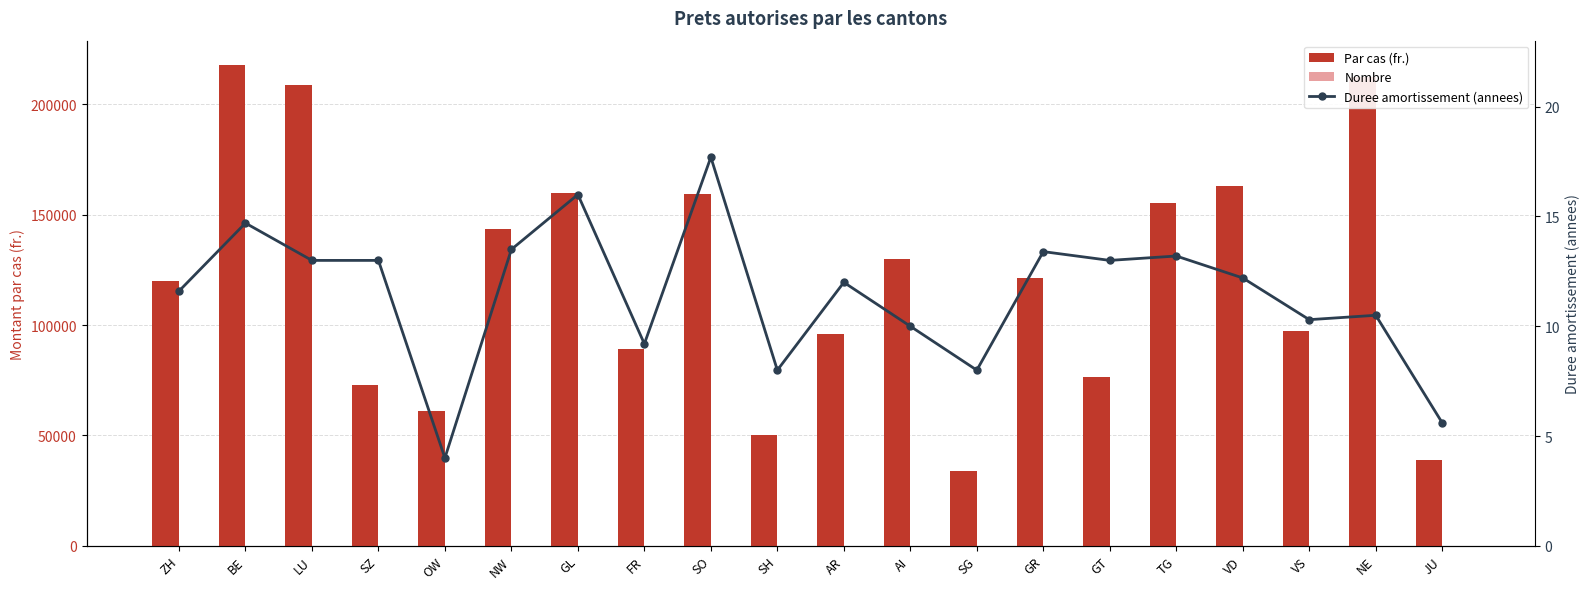

Is the value of Duree amortissement (annees) at NW greater than the value of Par cas (fr.) at GL?

No